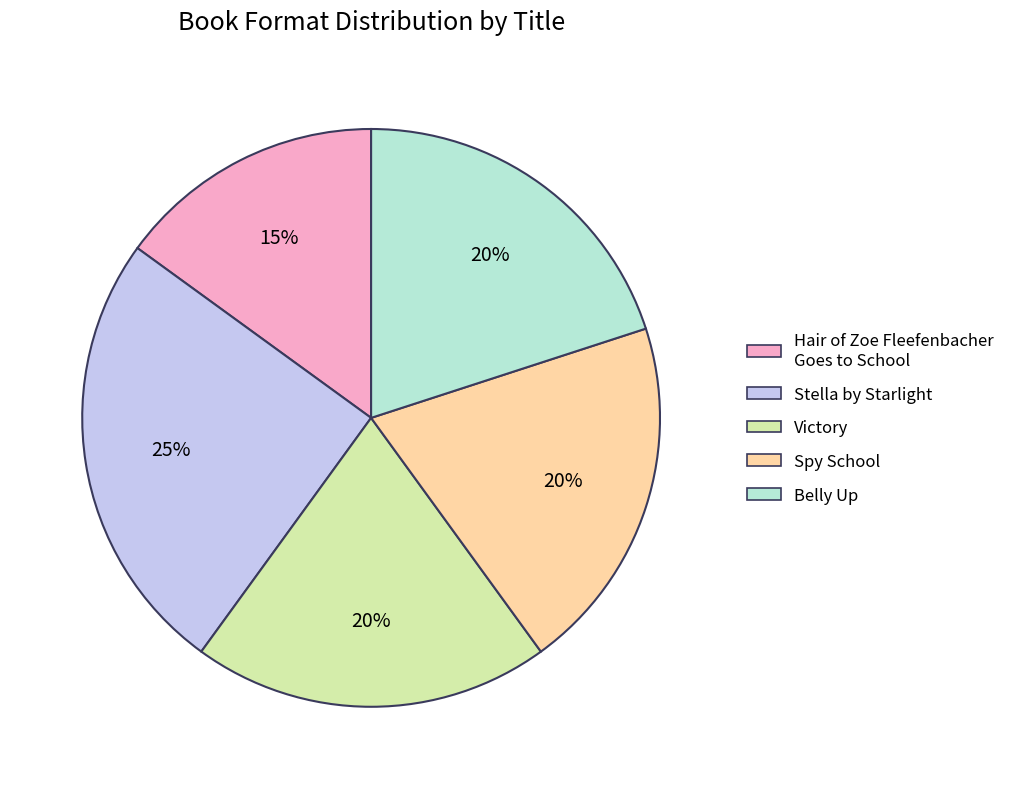

Is the sum of Hair of Zoe Fleefenbacher Goes to School and Spy School greater than half?

No